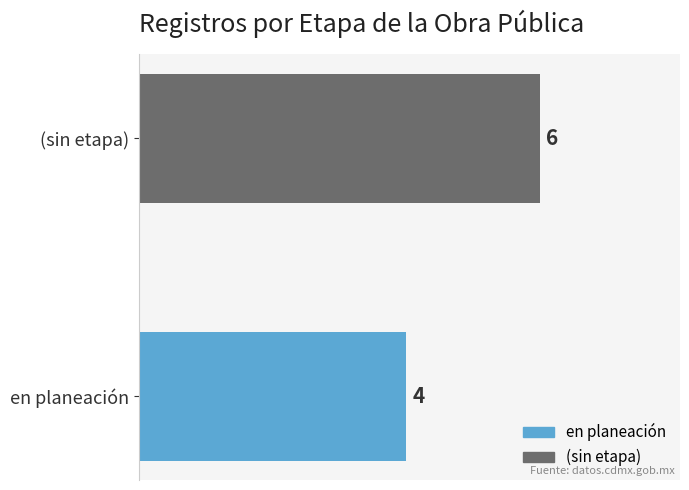

Reading bottom to top, transcribe all the data shown in this chart.

4	6